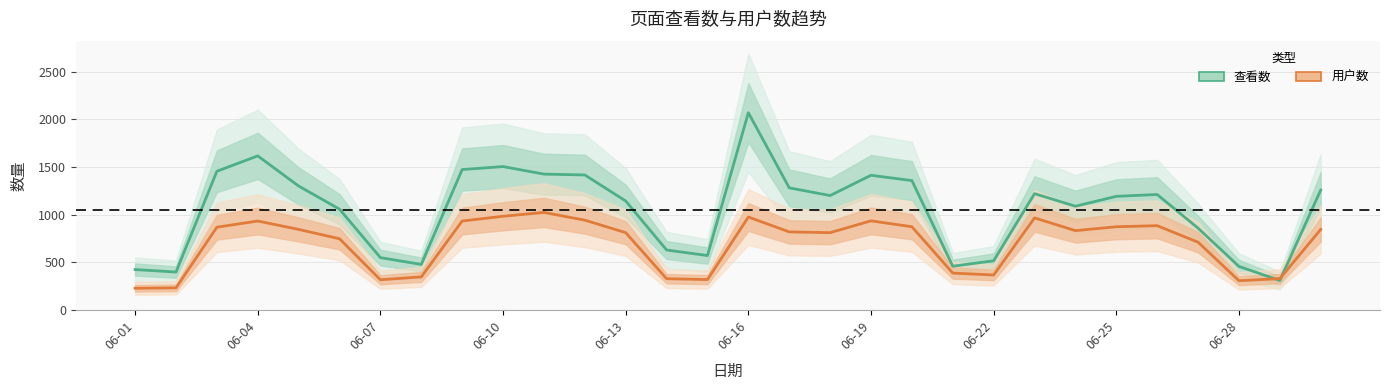

What is the average value of the 查看数 series?

1045